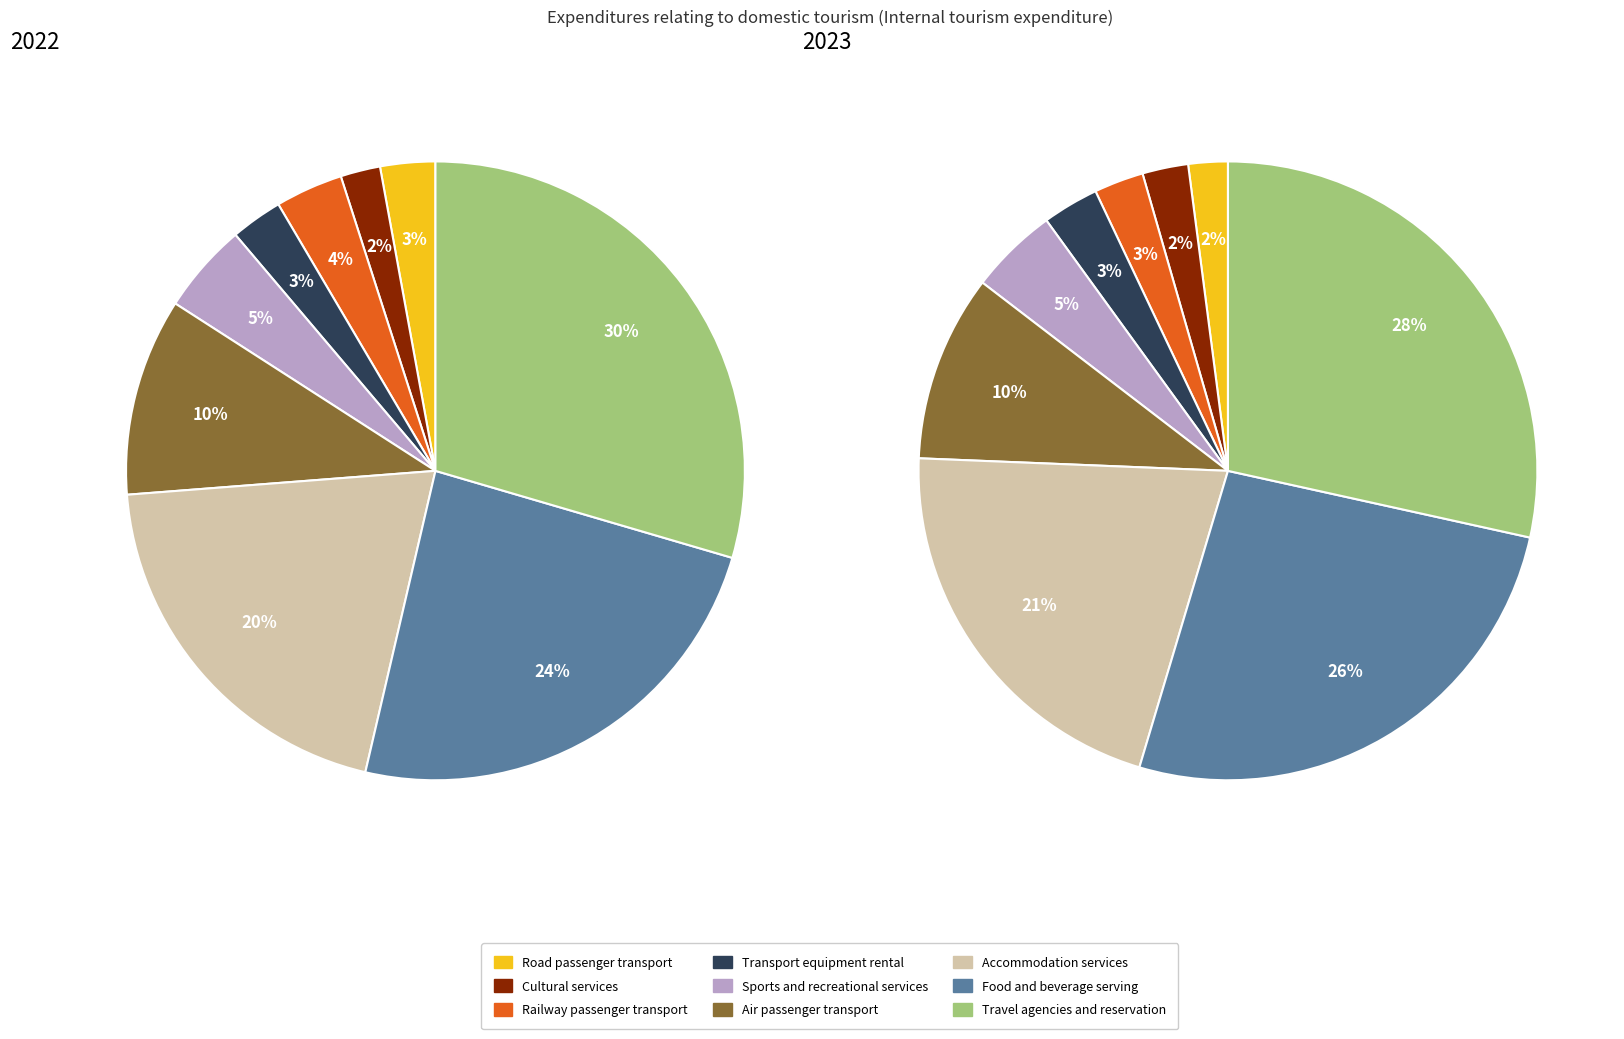

Does cultural services account for over 50% of the chart?

No